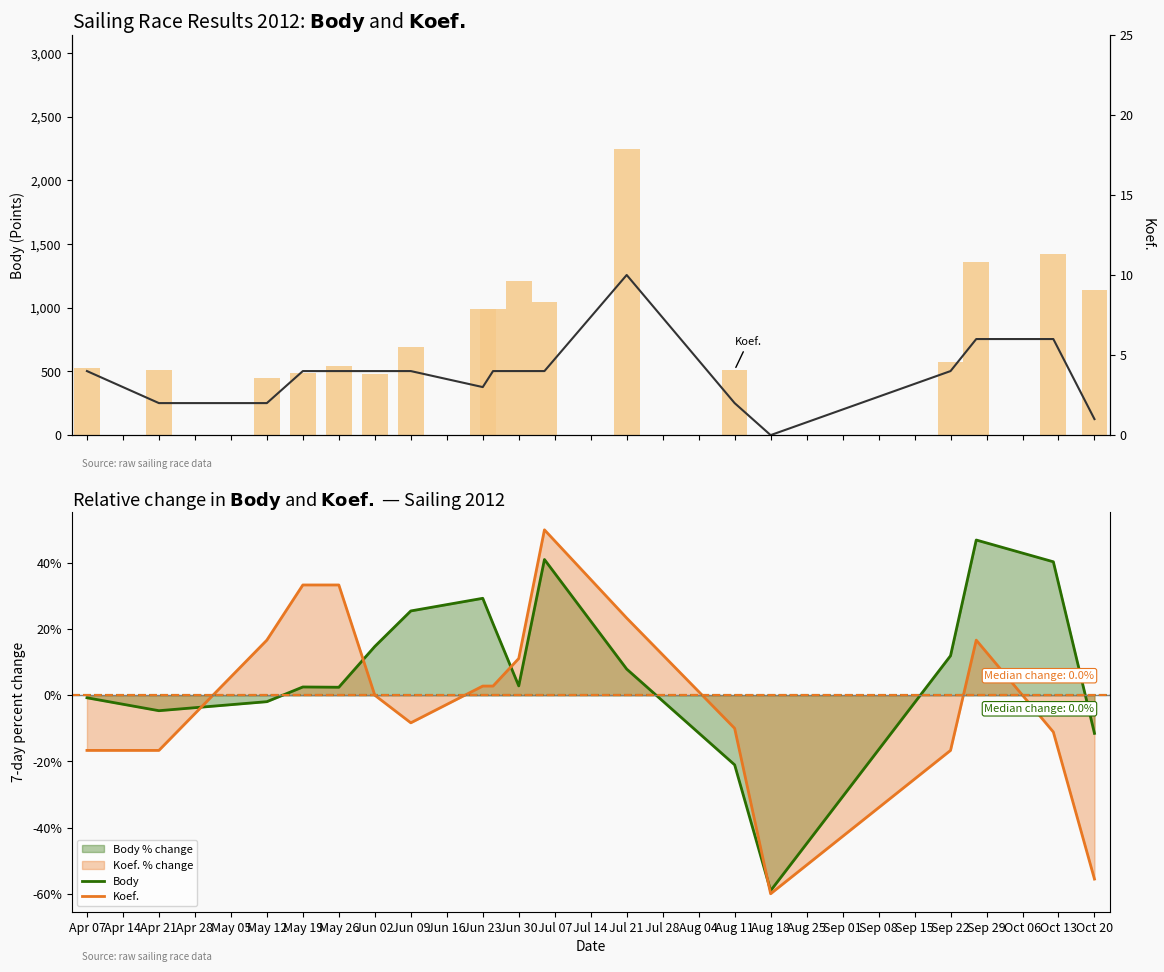

What is the difference between the second highest and minimum values in the Body series?

100.1